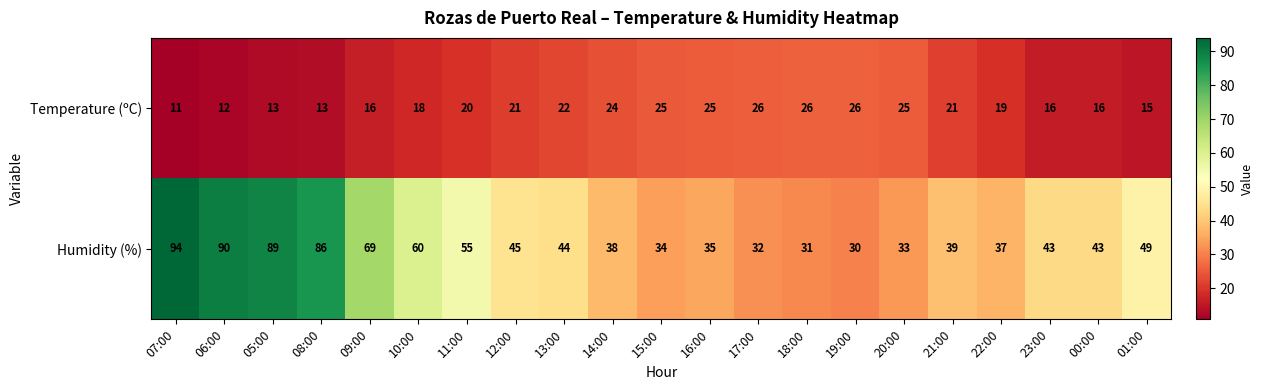

Which series has the largest total across all categories?

Humidity (%)